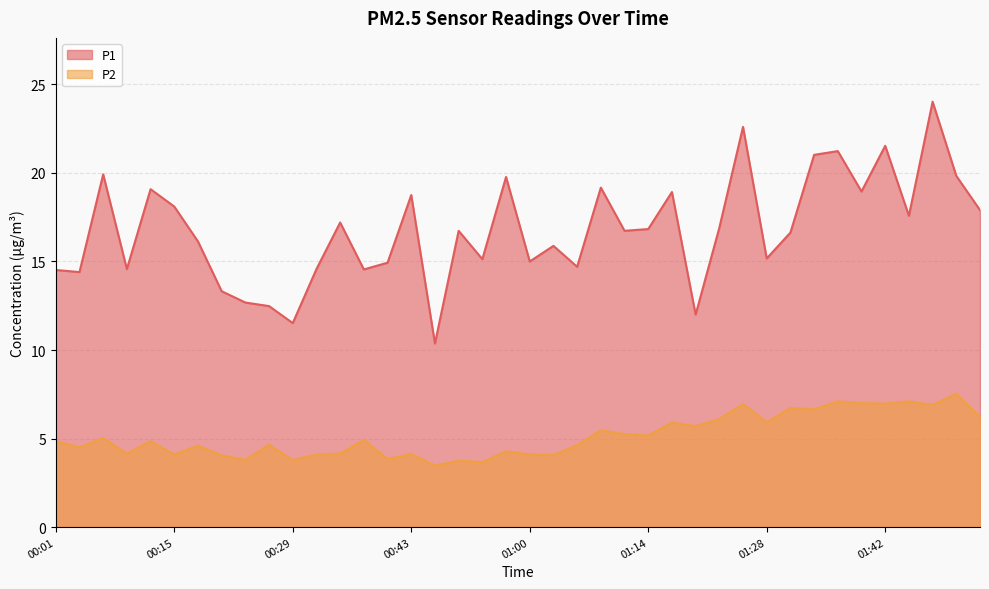

Does the chart display data point markers on the line(s)?

No